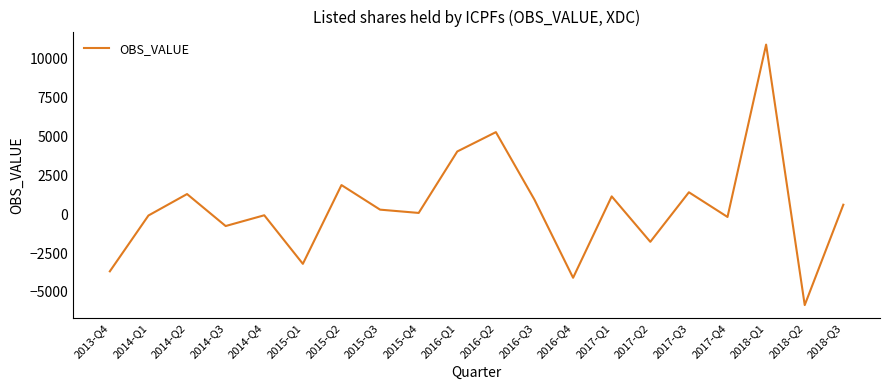

At which category does the chart reach its peak across all series?

2018-Q1